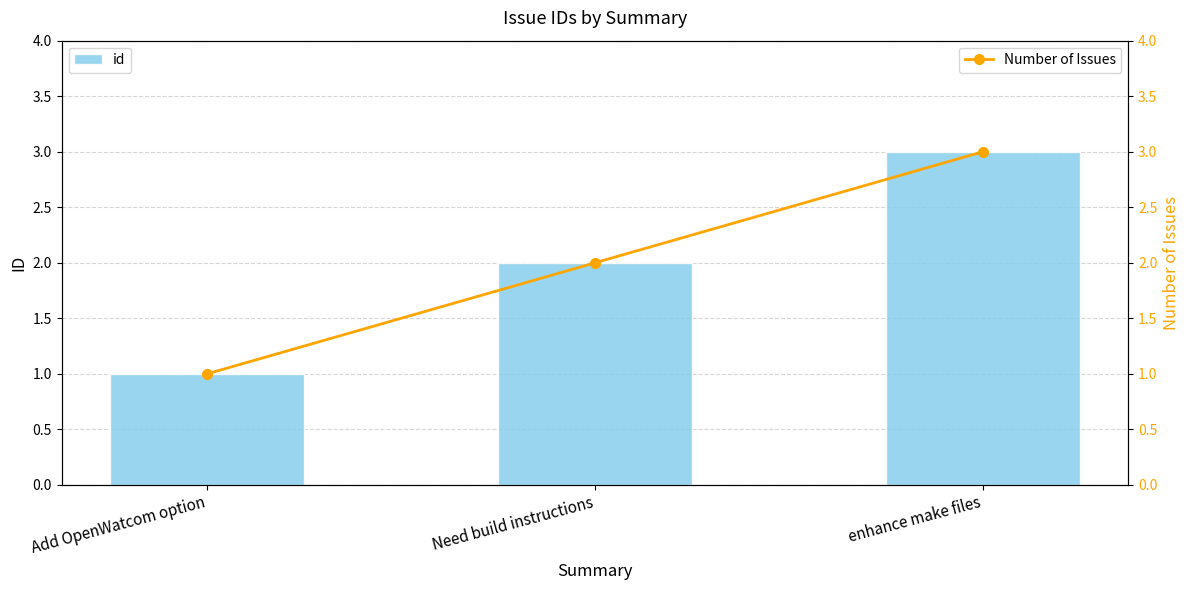

Reading left to right, list all the values displayed in this chart.

id: 1	2	3
Number of Issues: 1	2	3